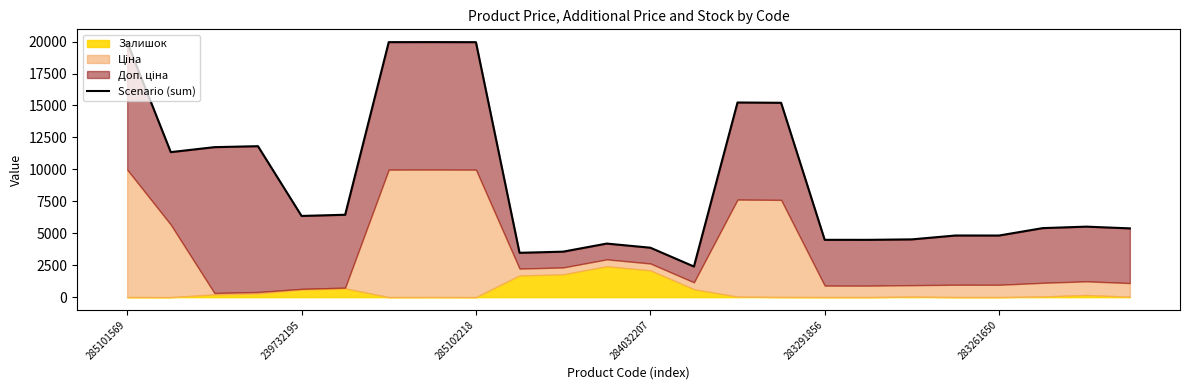

The chart shows a value of 5517.9 at 22. True or false?

True